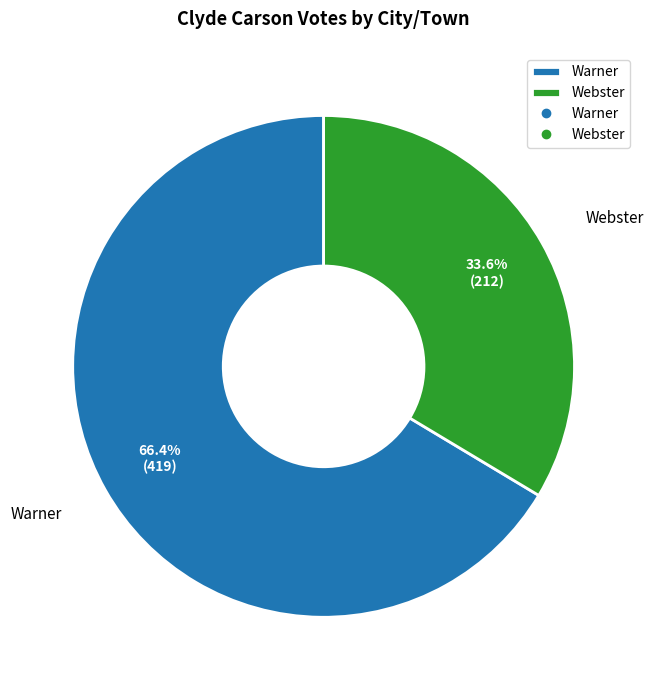

Does any single category account for the majority?

Yes